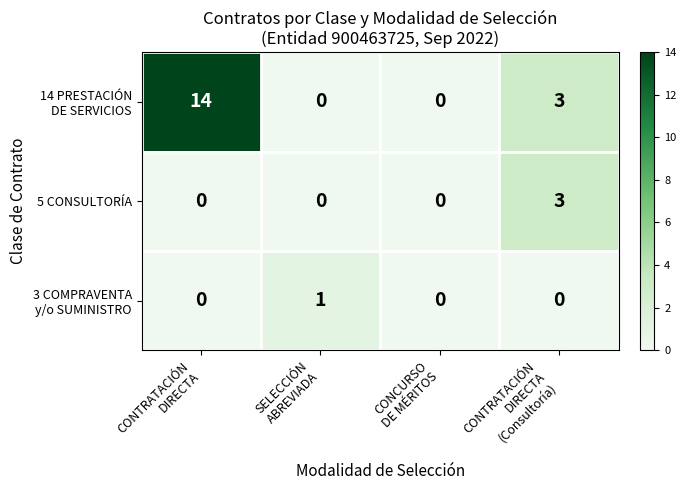

What is the difference between the maximum and minimum values in the 5 CONSULTORÍA series?

3